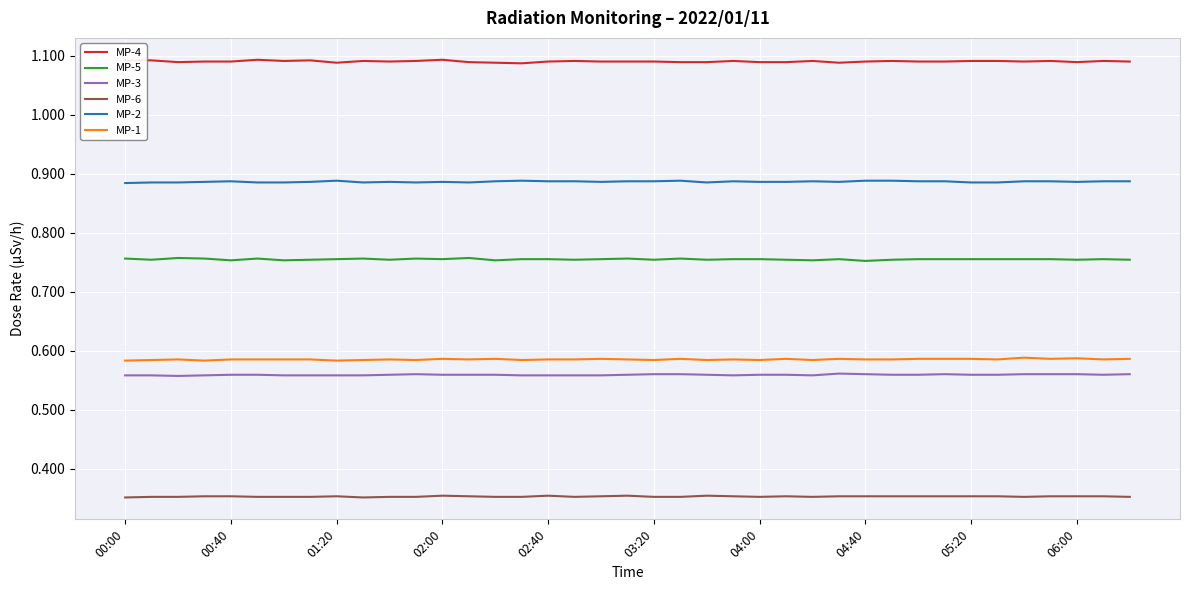

Which series has the largest total across all categories?

MP-4